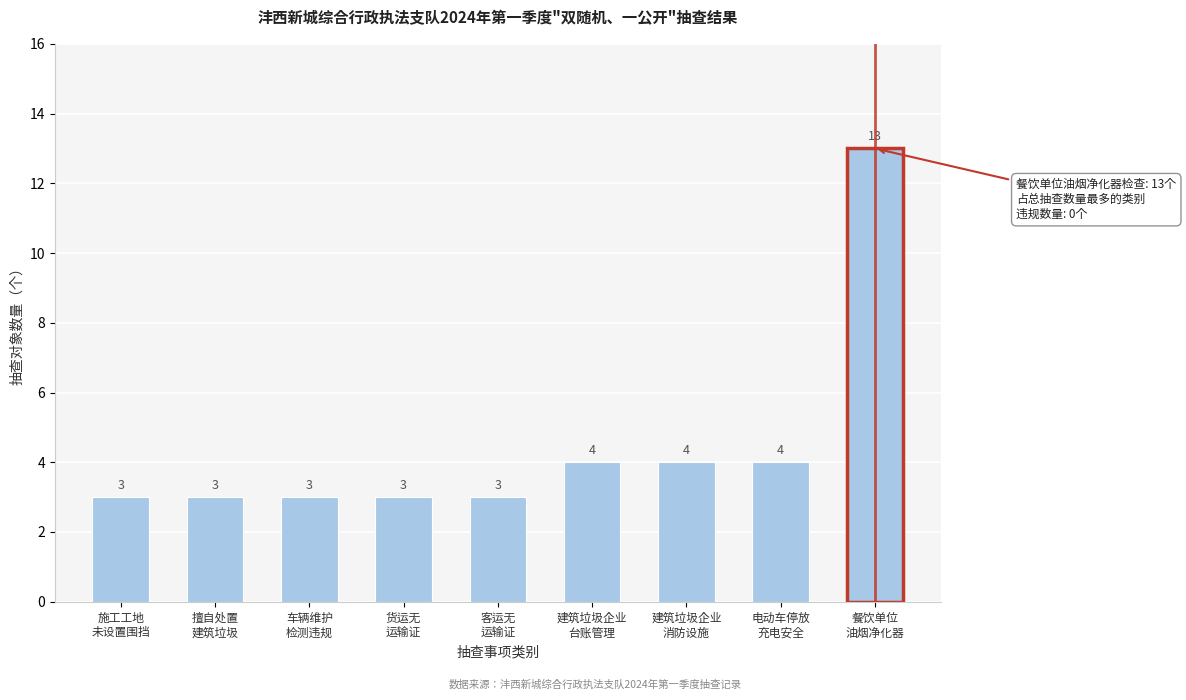

What is the minimum value shown in the chart?

3